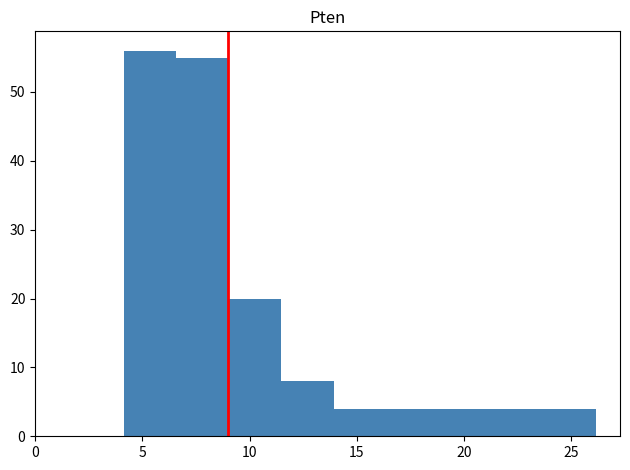

Reading left to right, list every bar in this chart as the range it spans on the x-axis followed by its height. Neither the bar edges nor the heights are printed on the chart, so give them approximately, as read against the axes.

4.0 to 6.5: 56
6.5 to 9.0: 55
9.0 to 11.5: 20
11.5 to 14.0: 8
14.0 to 16.5: 4
16.5 to 19.0: 4
19.0 to 21.5: 4
21.5 to 23.5: 4
23.5 to 26.0: 4